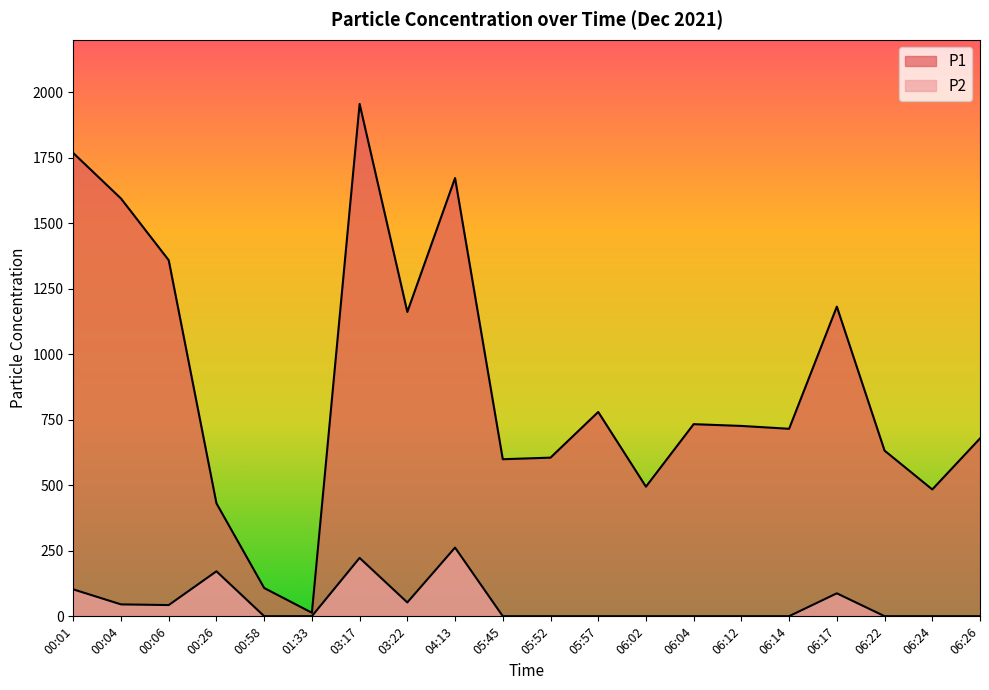

What is the label of the 3rd point from the right?

06:22